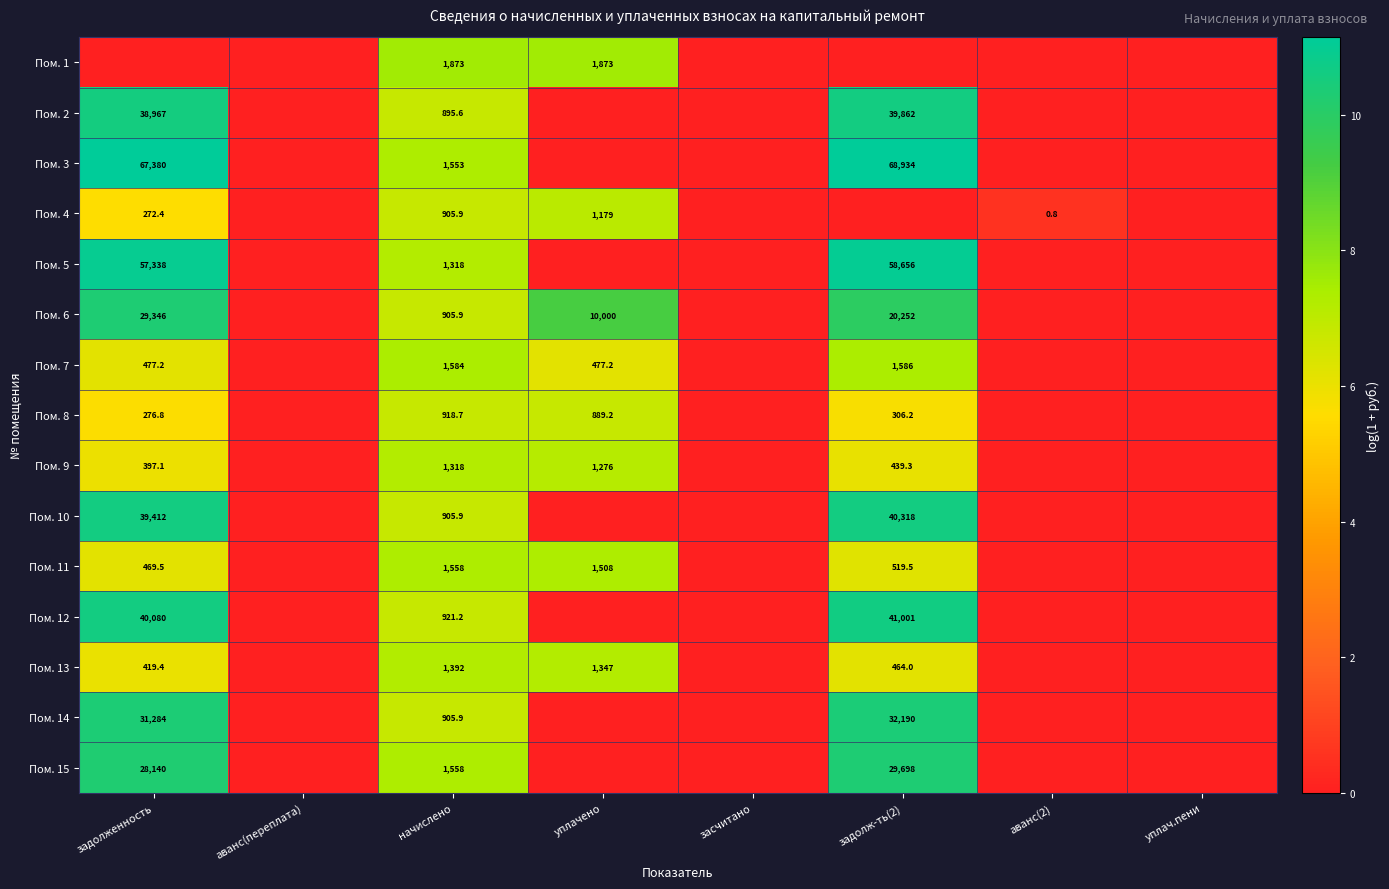

True or false: Пом. 10 has a value of 39412.0 at задолженность.

True